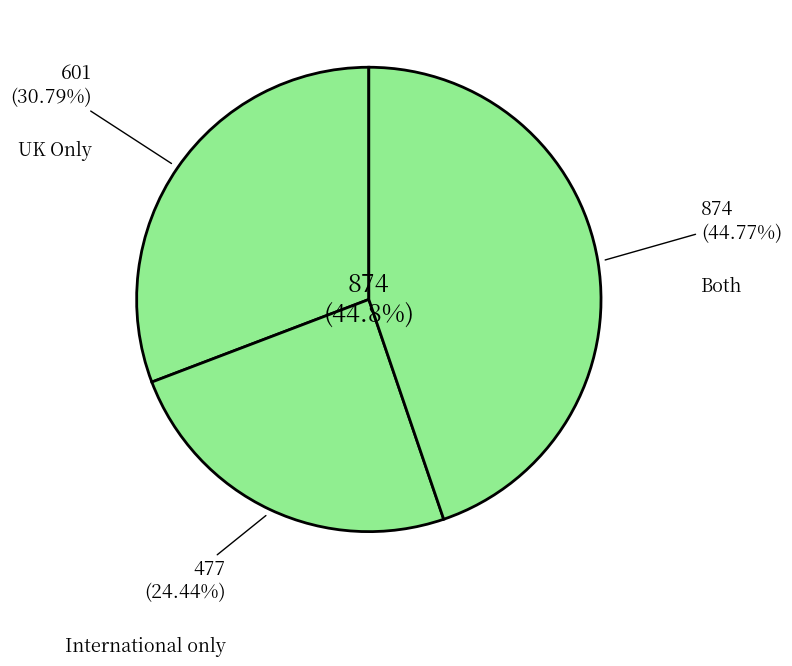

Rank the categories by value from highest to lowest.

Both, UK Only, International only